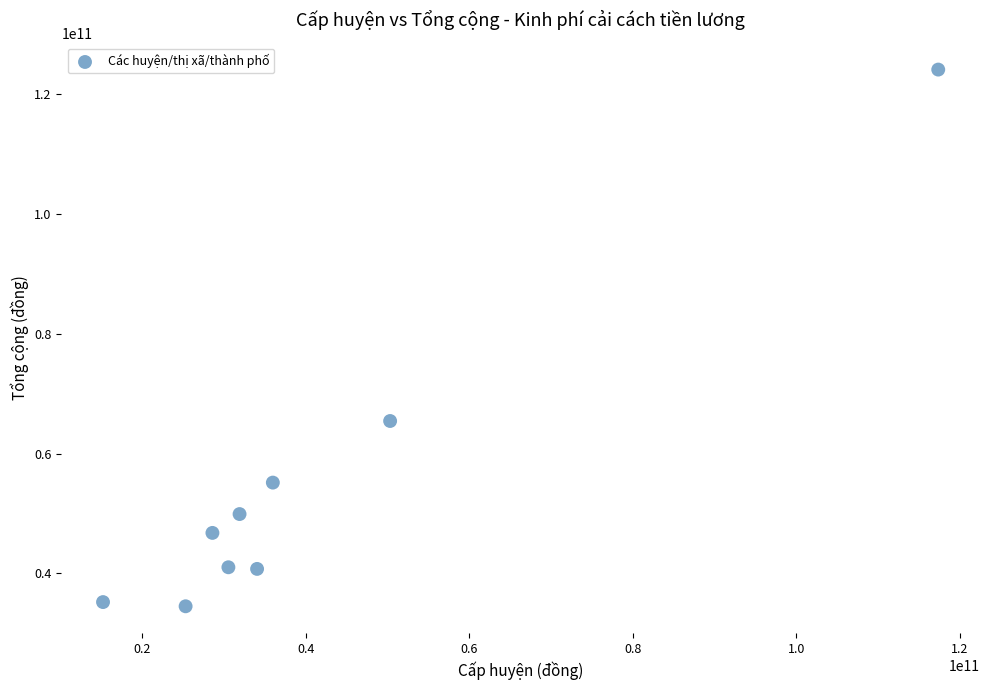

What Y value in the scatter plot is closest to 79324538228?

65449419926